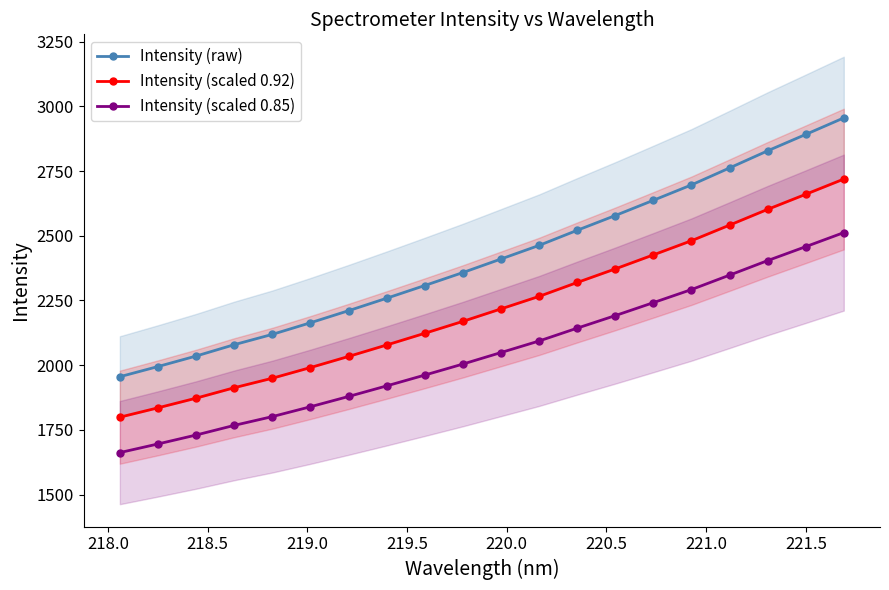

True or false: Intensity (raw) and Intensity (scaled 0.85) cross at least once.

False